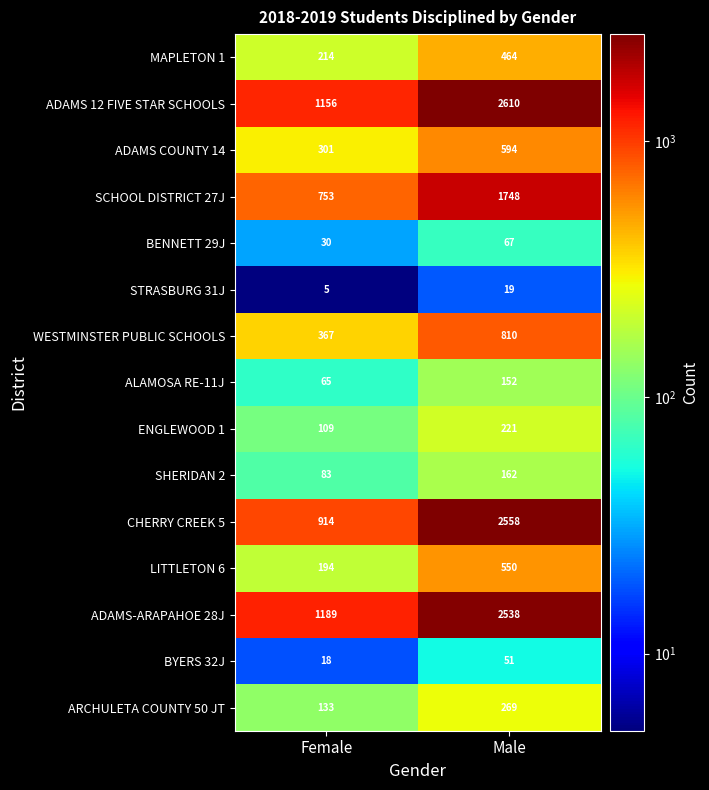

At which category is the sum across all series the highest?

Male